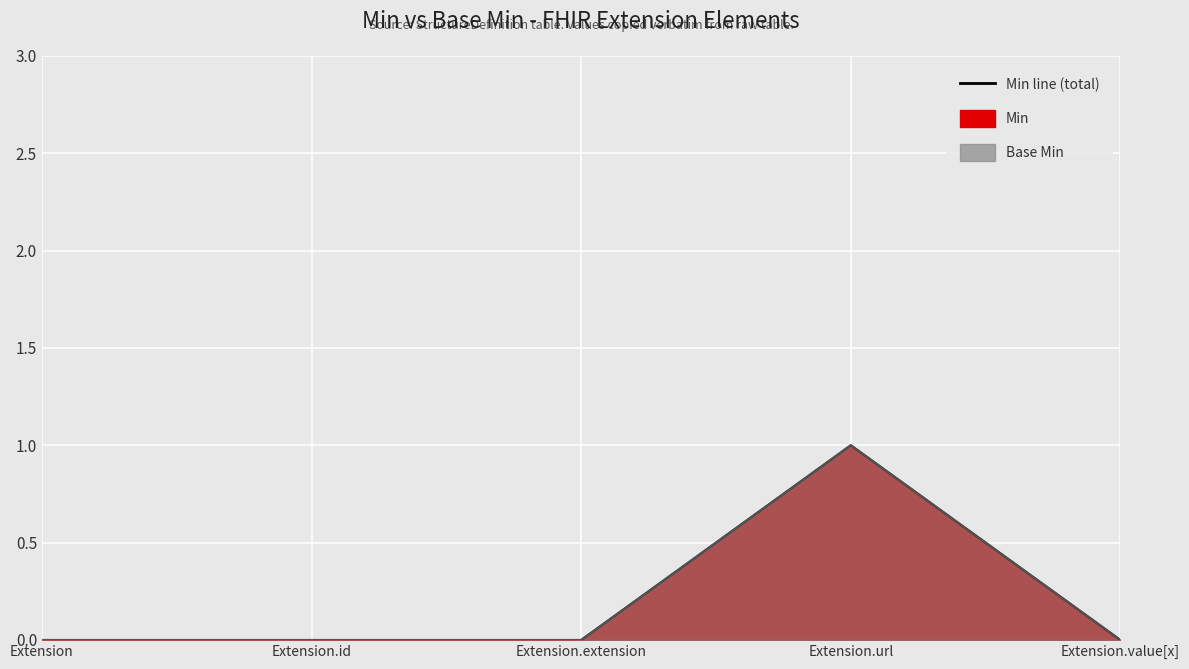

Rank the series by their maximum value, from lowest to highest.

Min, Base Min